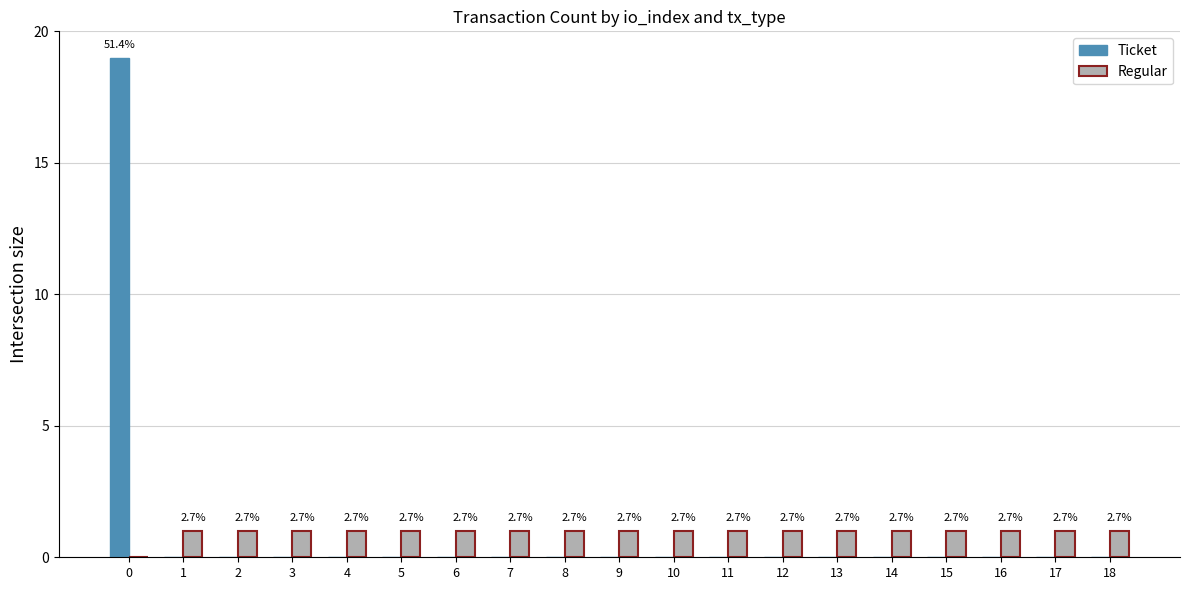

Are the bars horizontal?

No